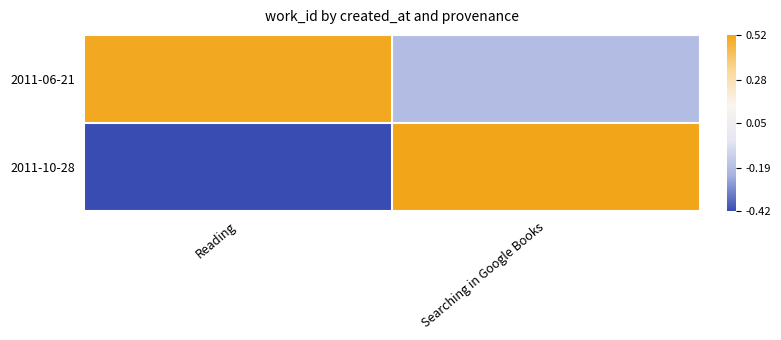

Reading right to left, what are all the values shown in this chart?

2011-06-21: Searching in Google Books=-0.2	Reading=0.5
2011-10-28: Searching in Google Books=0.5	Reading=-0.4